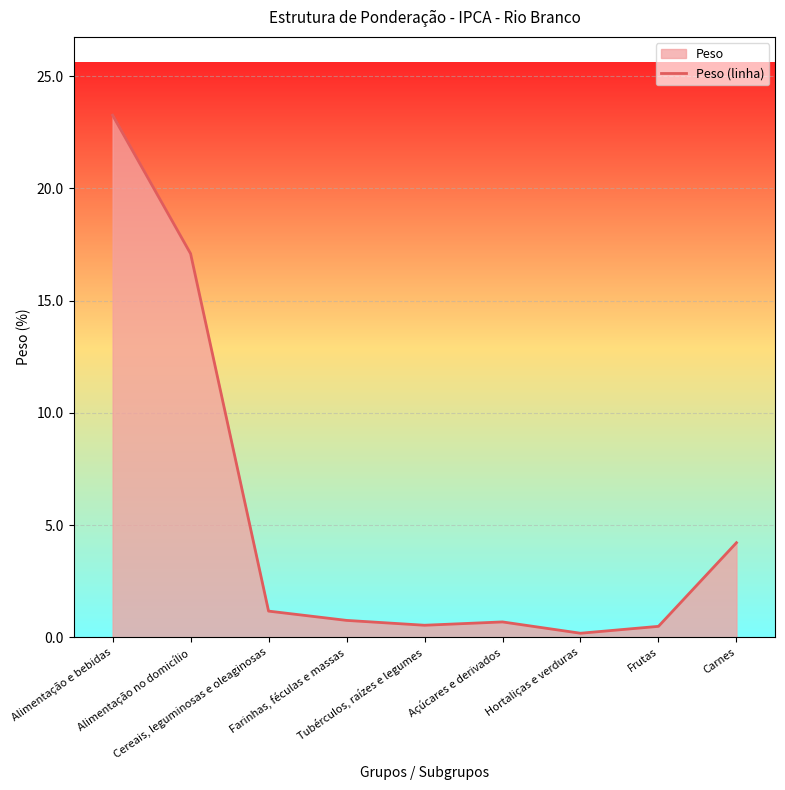

How many lines are shown in the chart?

1